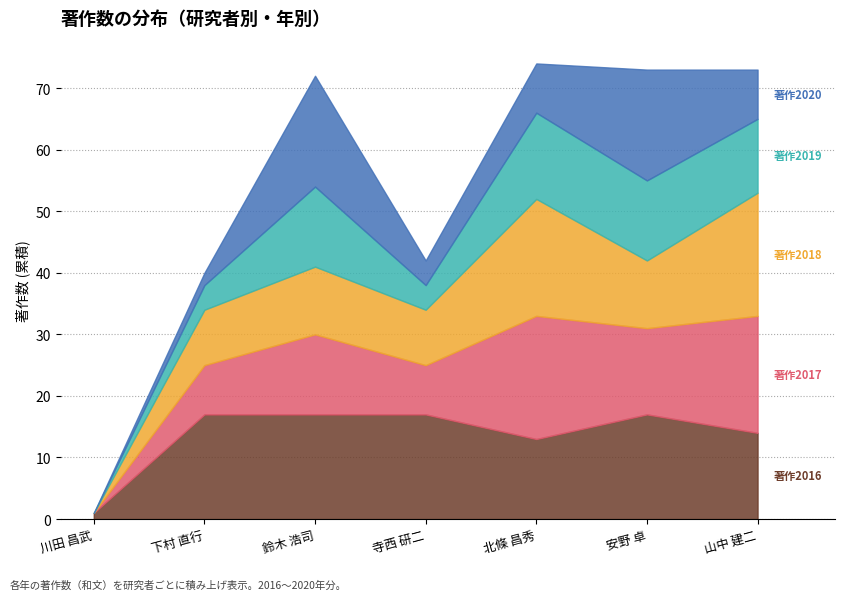

What is the sum of the 著作2016 values at 山中 建二 and 安野 卓?

31